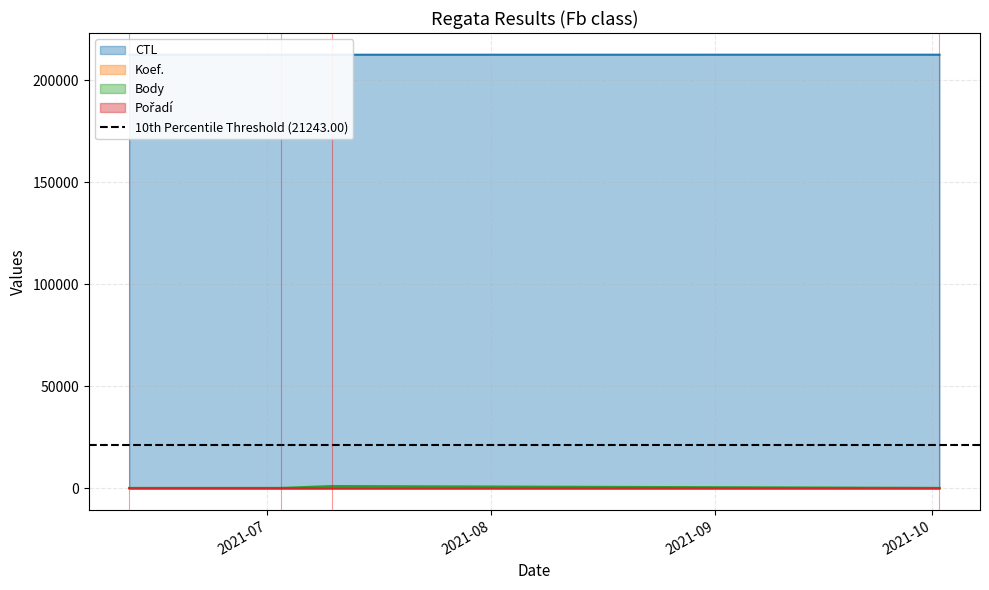

Read the Pořadí value at 2021-07-03.

4